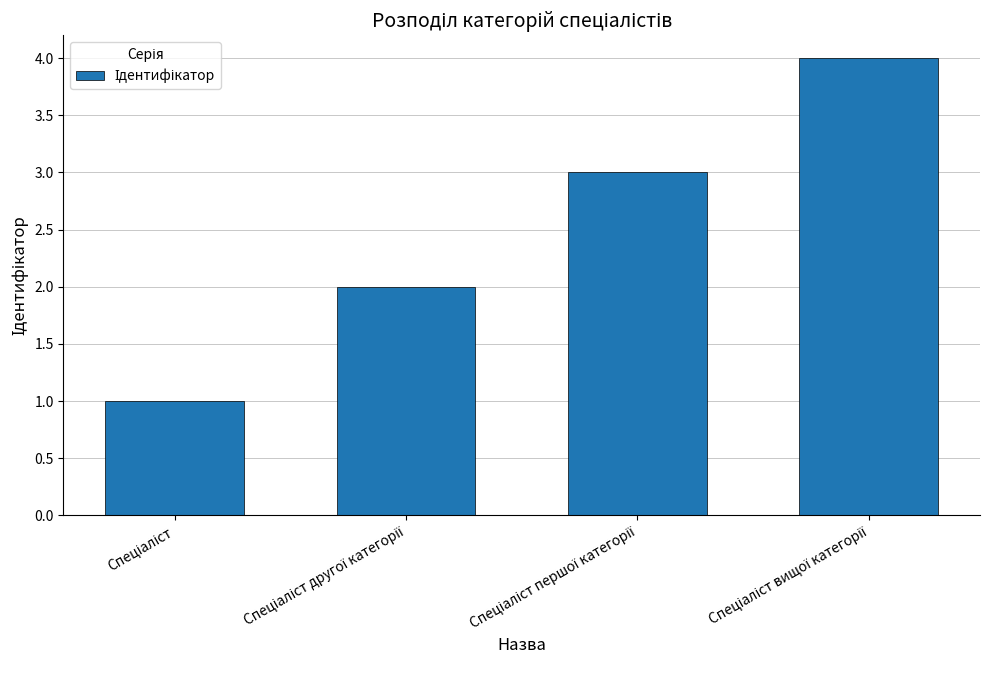

What is the difference between the maximum and minimum values?

3